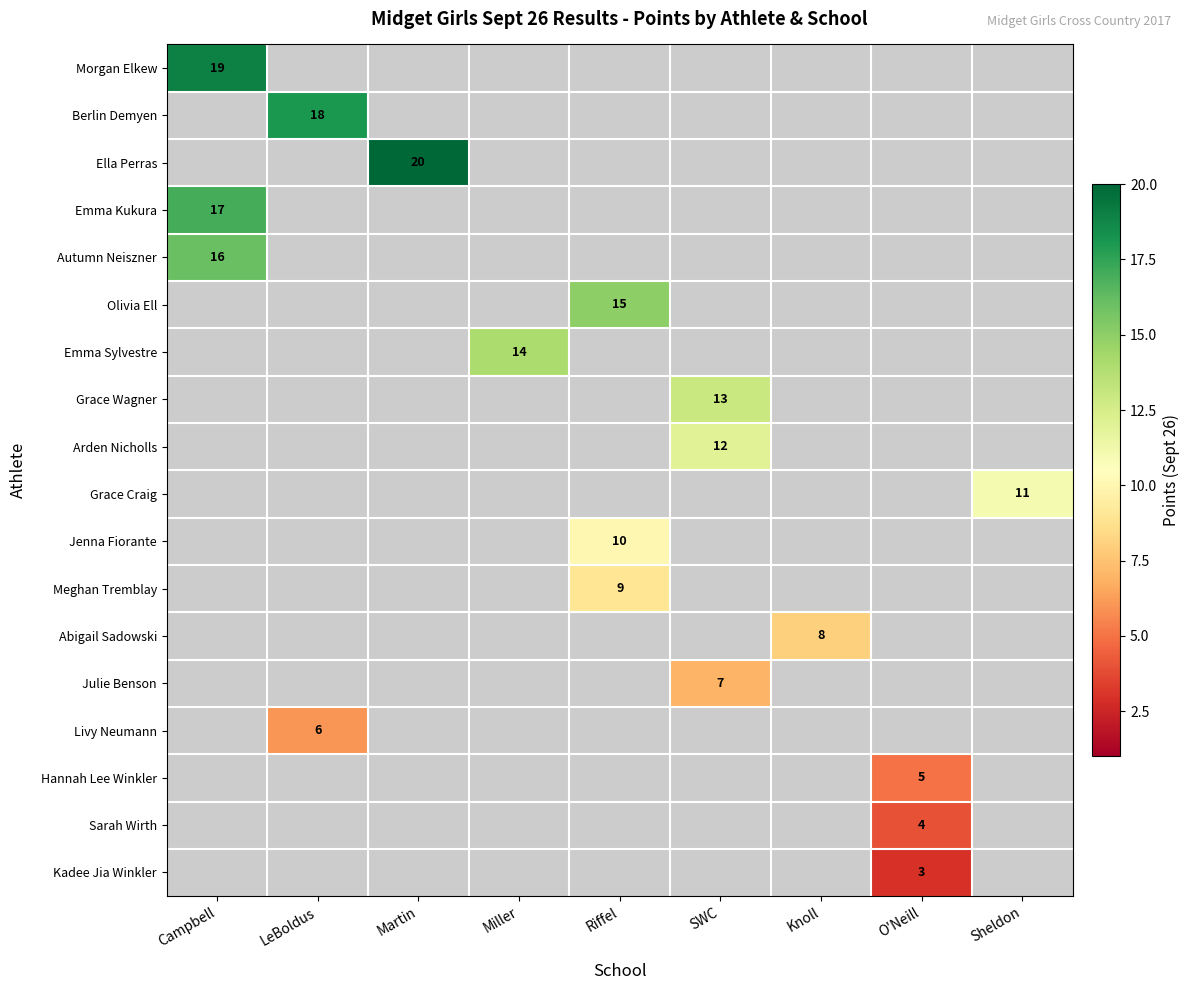

The Grace Wagner series shows 6 at SWC. True or false?

False